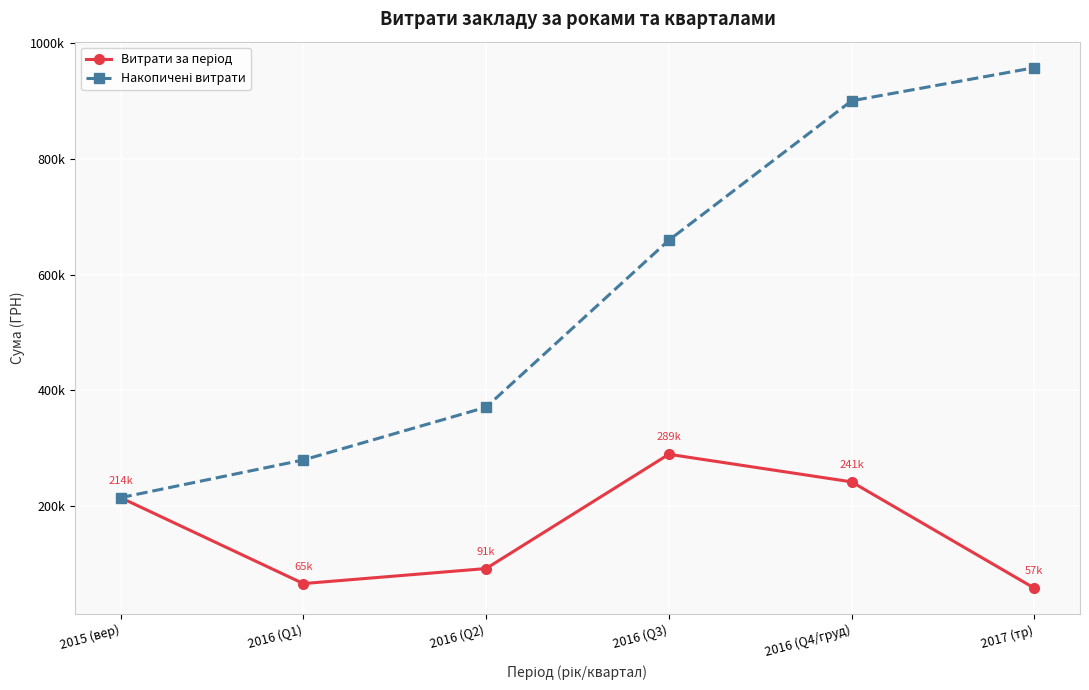

Rank the series by their maximum value, from lowest to highest.

Витрати за період, Накопичені витрати